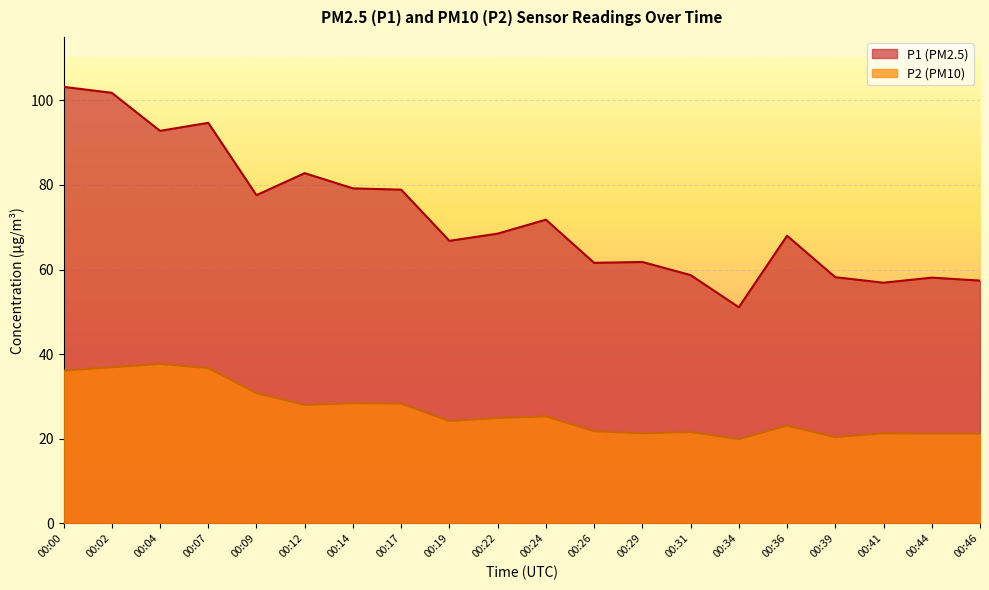

Reading left to right, list all the values displayed in this chart.

P1: 103.2	101.8	92.8	94.7	77.6	82.8	79.2	78.9	66.8	68.5	71.8	61.6	61.8	58.7	51.1	68.0	58.2	56.9	58.1	57.4
P2: 36.1	36.9	37.7	36.7	30.8	28.0	28.4	28.3	24.2	24.9	25.3	21.8	21.3	21.6	19.9	23.1	20.4	21.3	21.2	21.2